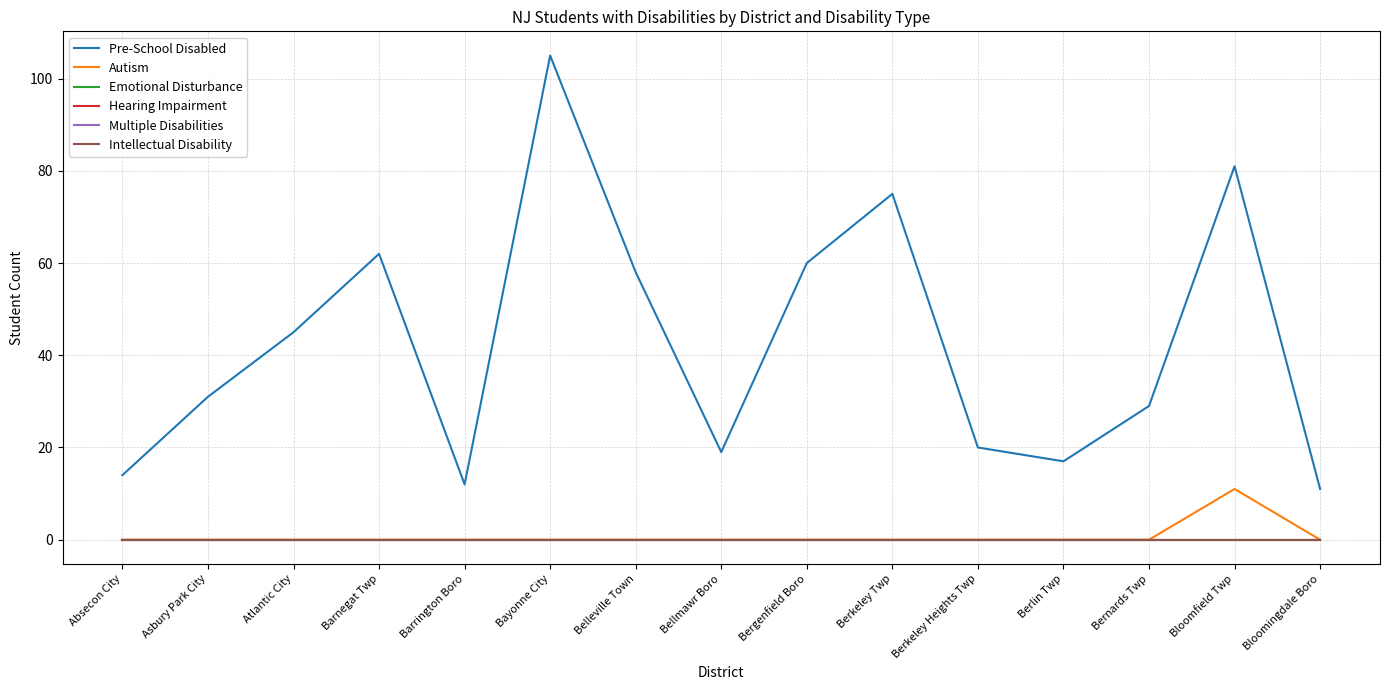

Which series has the widest spread of values?

Pre-School Disabled